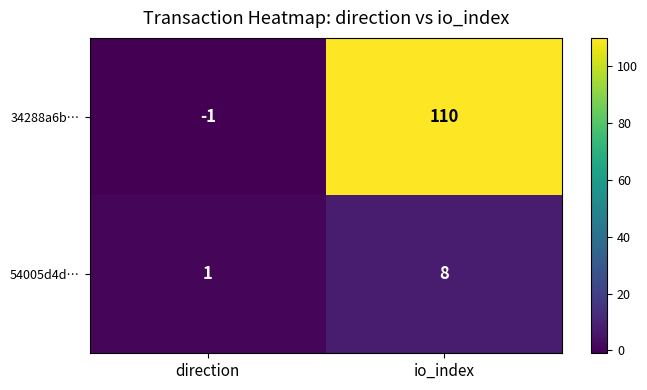

Reading left to right, transcribe all the data shown in this chart.

34288a6b…: direction=-1	io_index=110
54005d4d…: direction=1	io_index=8